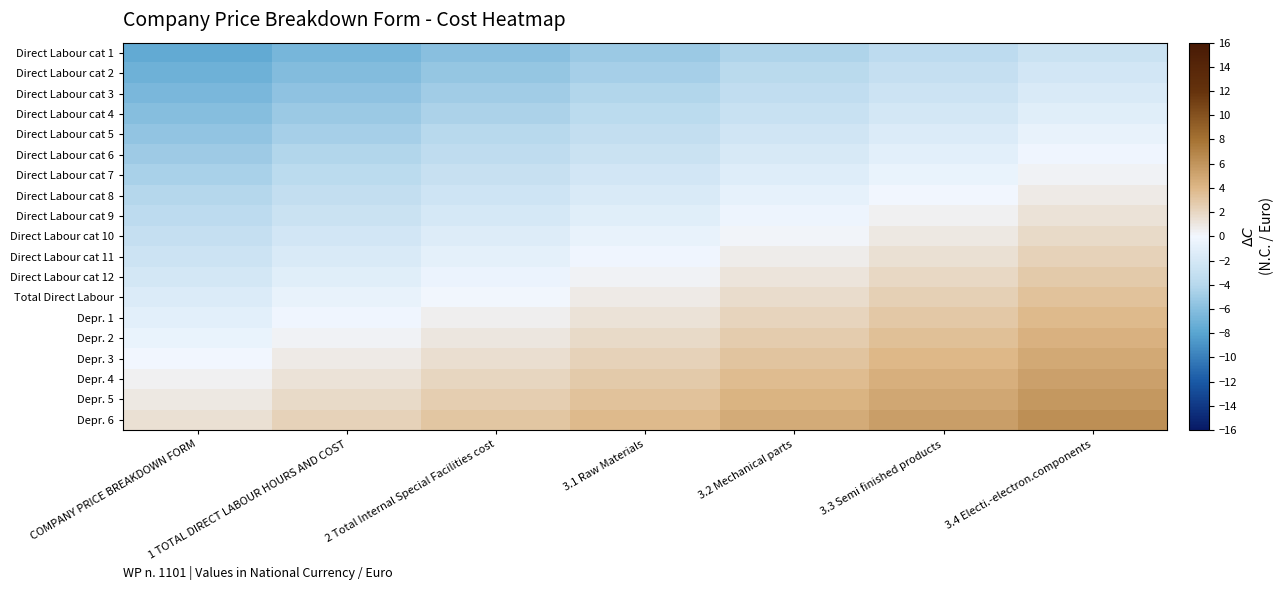

What is the minimum value shown in the chart?

-7.6